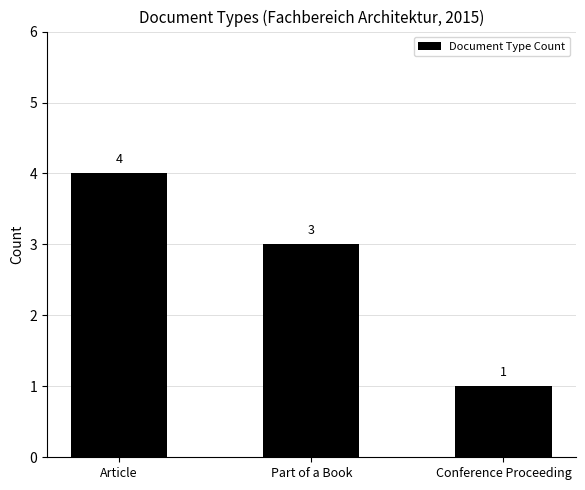

Are the bars horizontal?

No